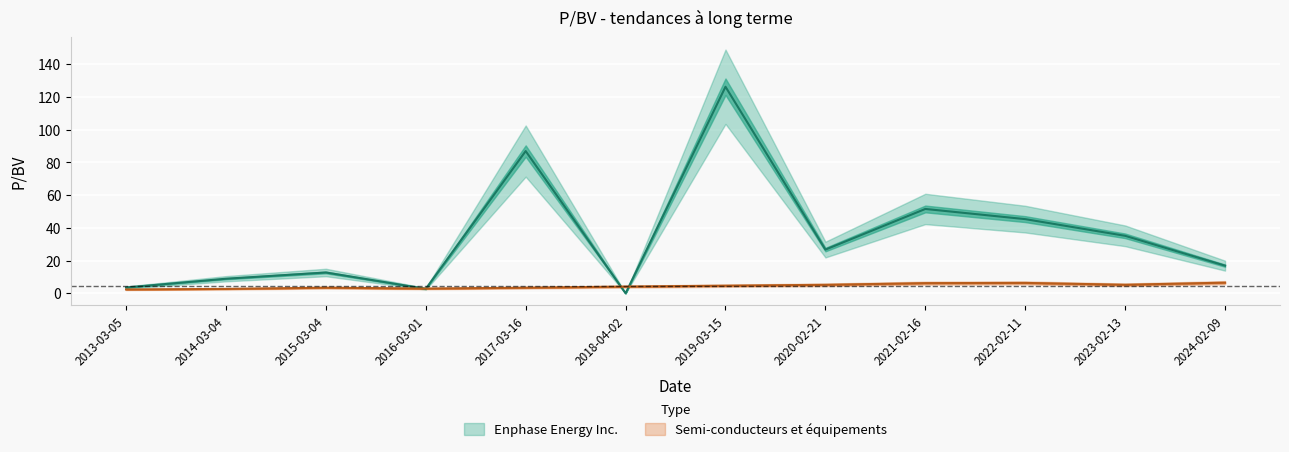

True or false: Enphase Energy Inc. has more than 0 points higher than both neighbors.

True